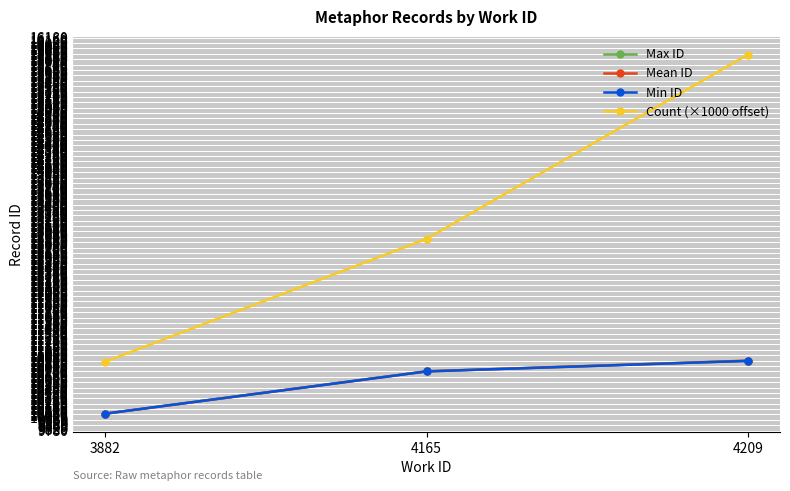

What is the highest value of the Mean ID series?

10915.5